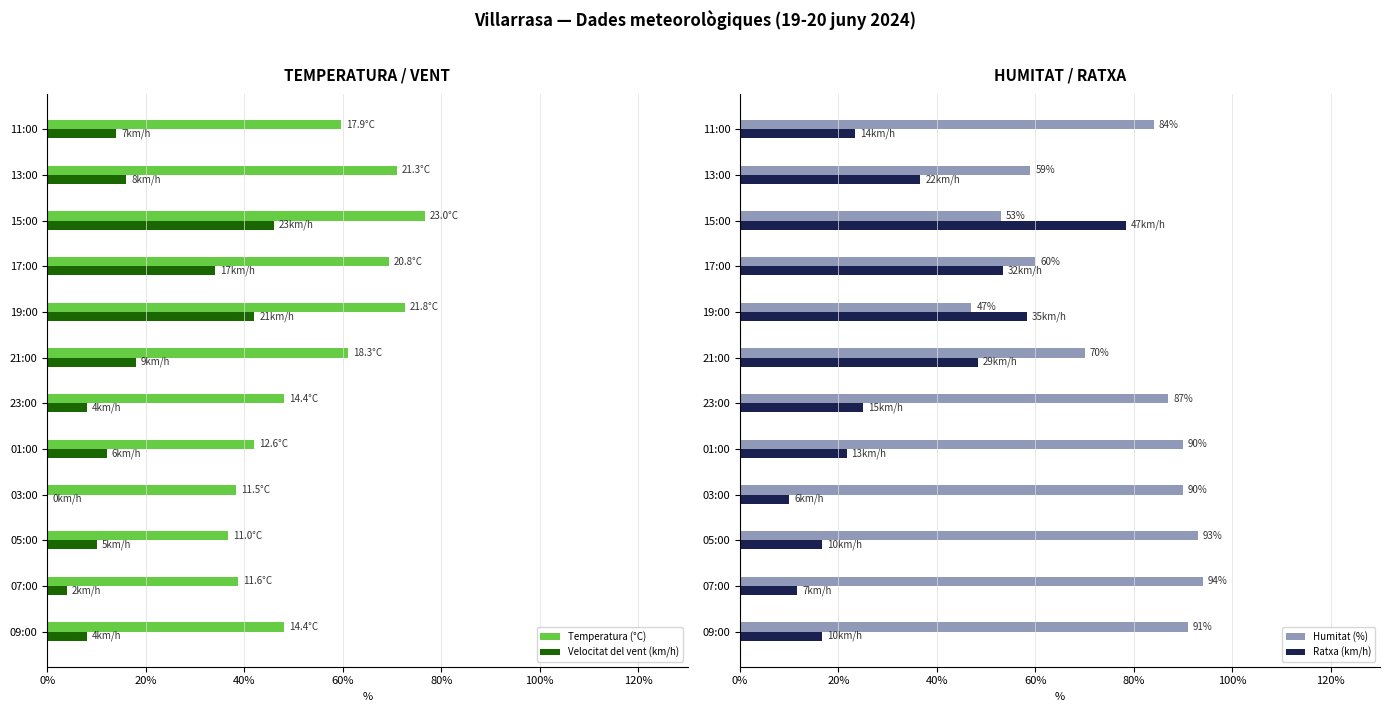

How many bars are there in each group?

4